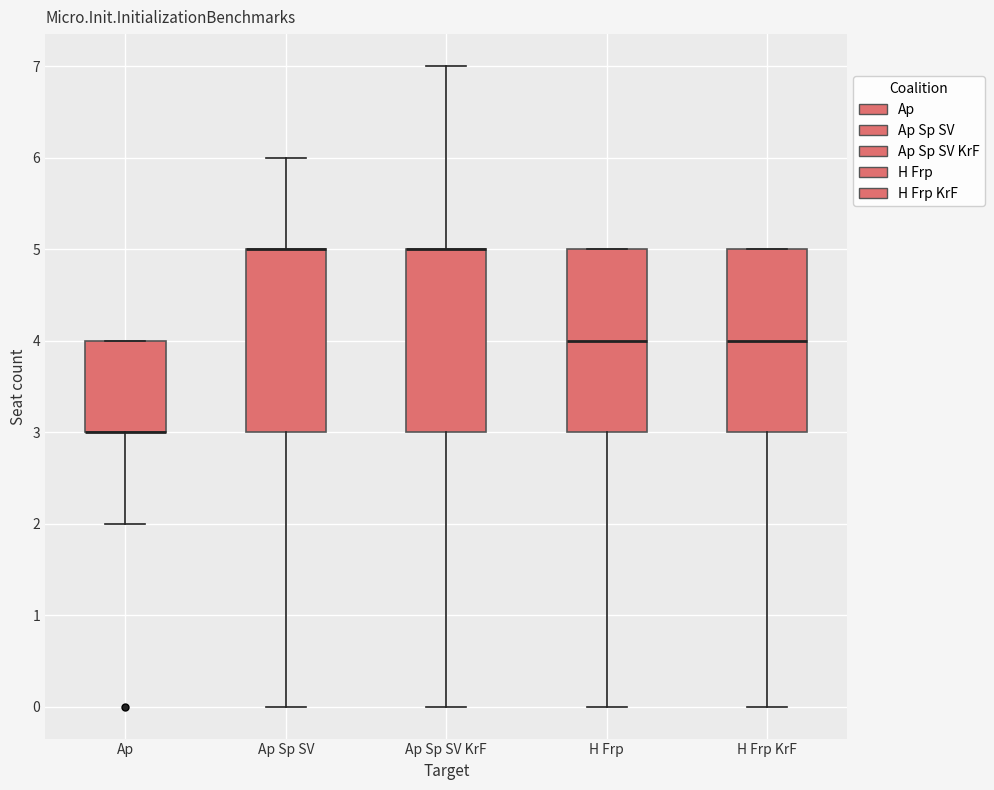

Where is the upper edge of the box for Ap on the y-axis? The values are not printed on the chart, so give them approximately, as read against the axis.

4